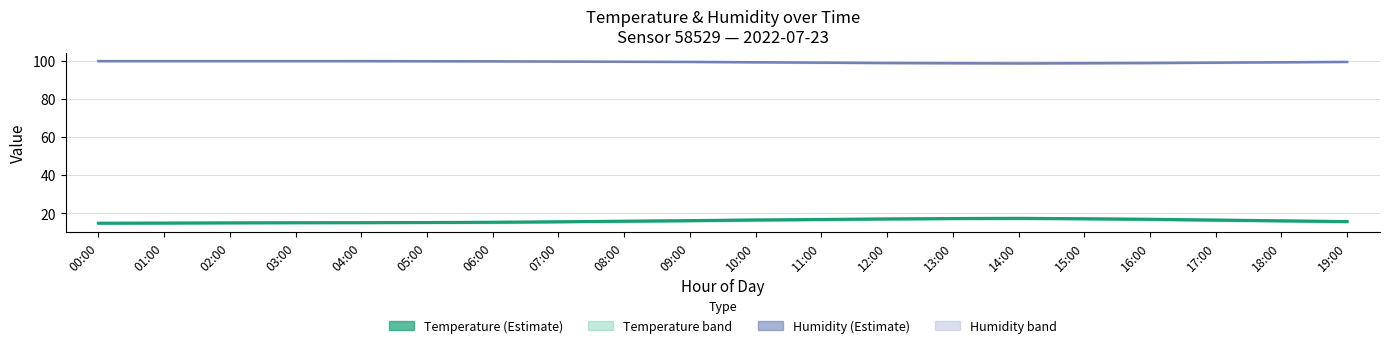

Read the humidity value at 18:00.

99.3